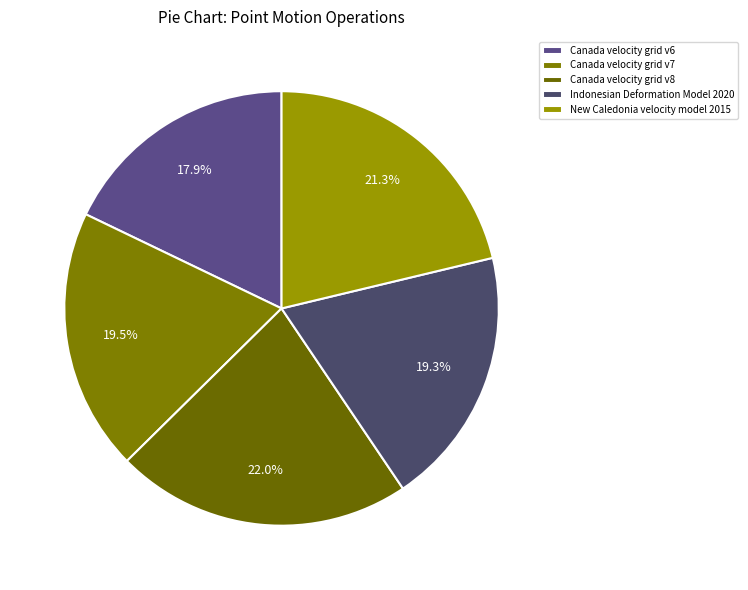

To the nearest percent, what portion does New Caledonia velocity model 2015 represent?

21%